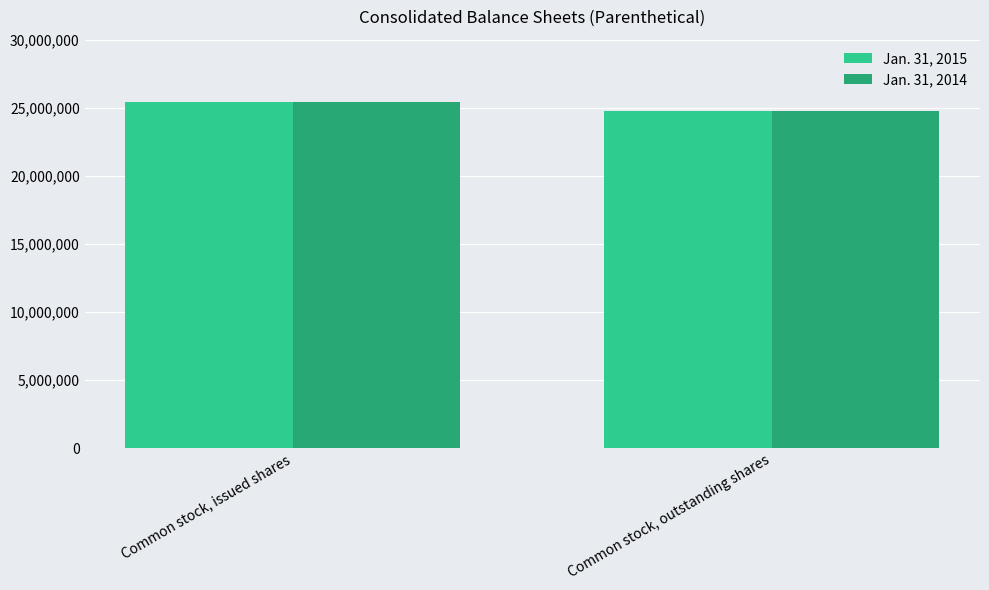

How many data points in Jan. 31, 2015 are less than 25416609?

1